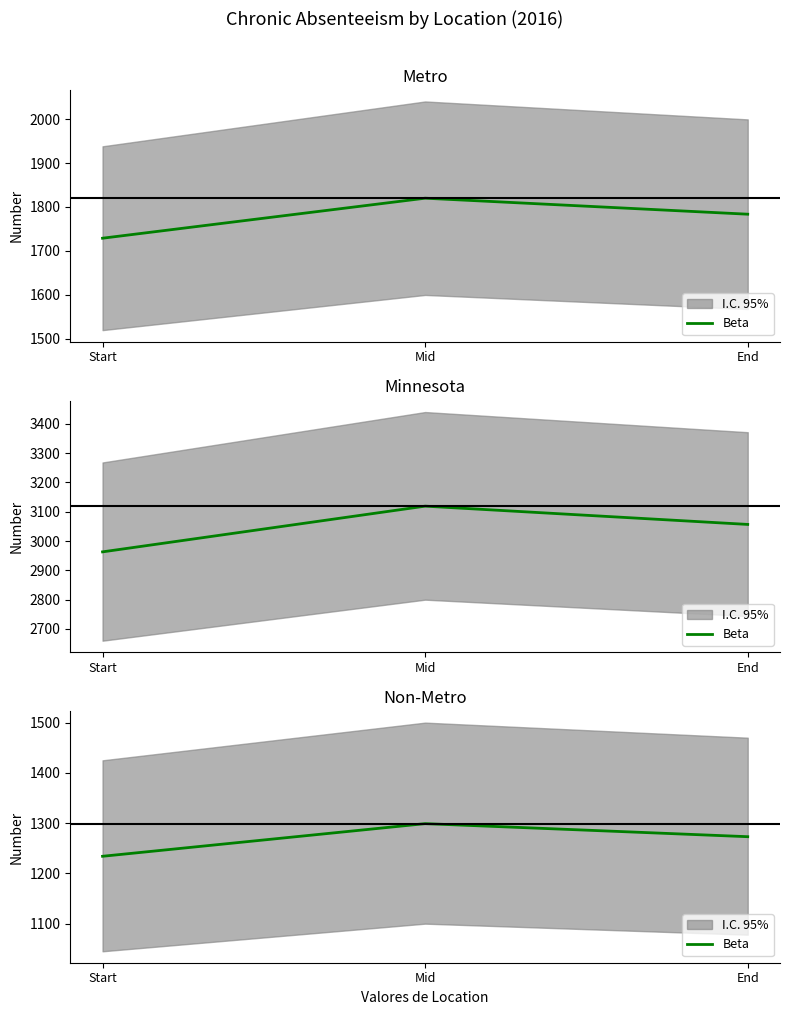

What is the average value?

1268.7